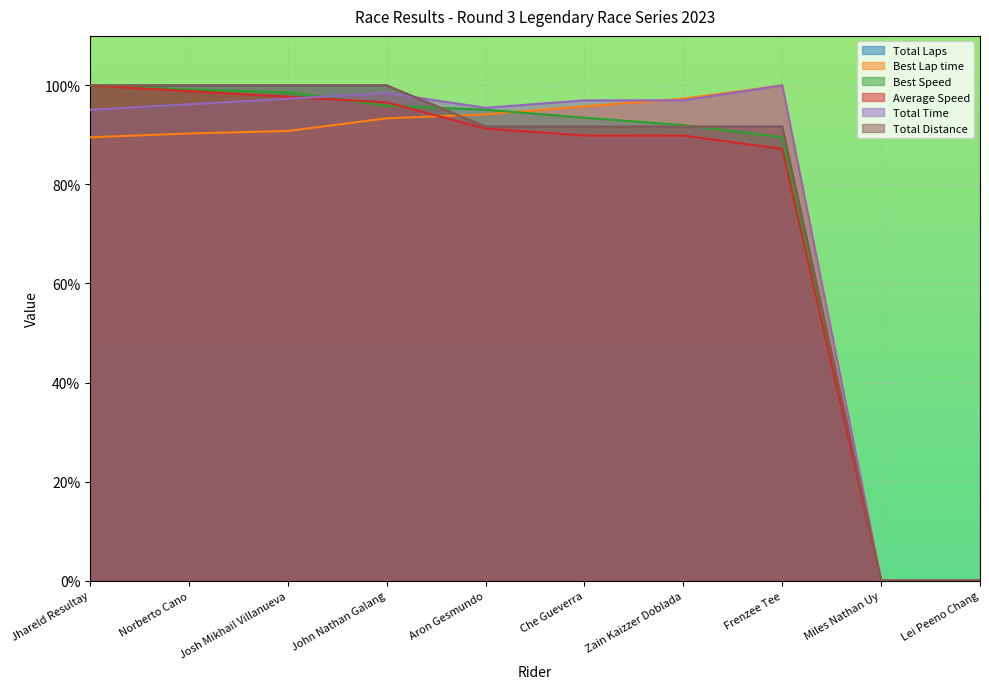

How many times do Total Time and Best Lap time cross each other?

1